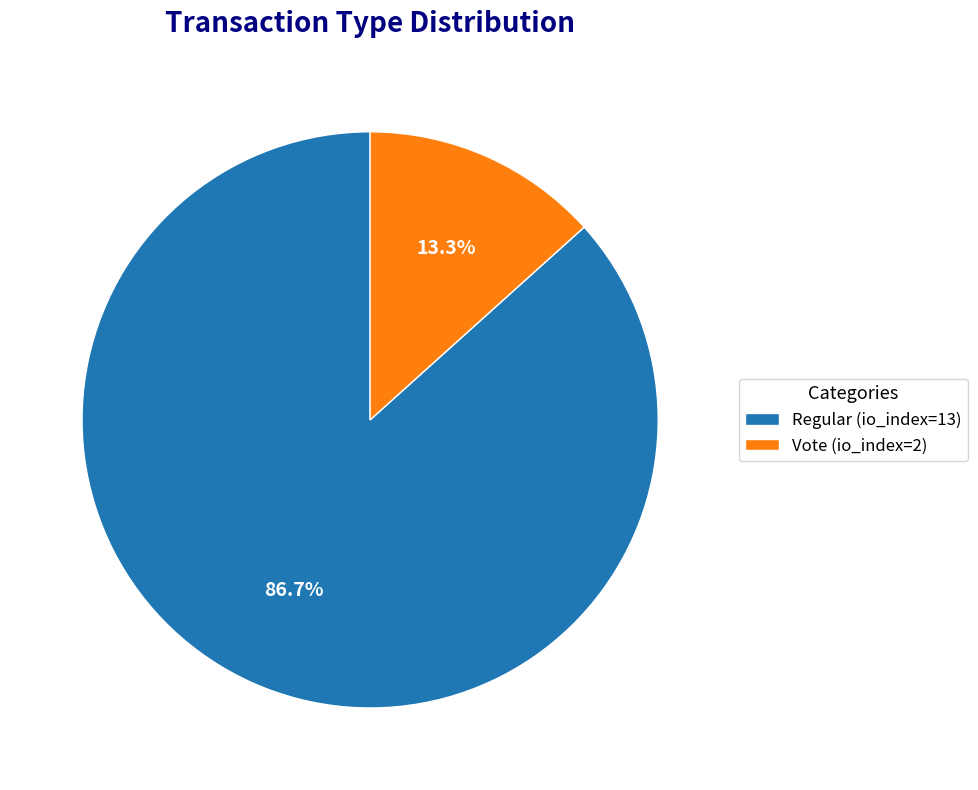

Is it true that Regular (io_index=13) is 87% of the pie?

True